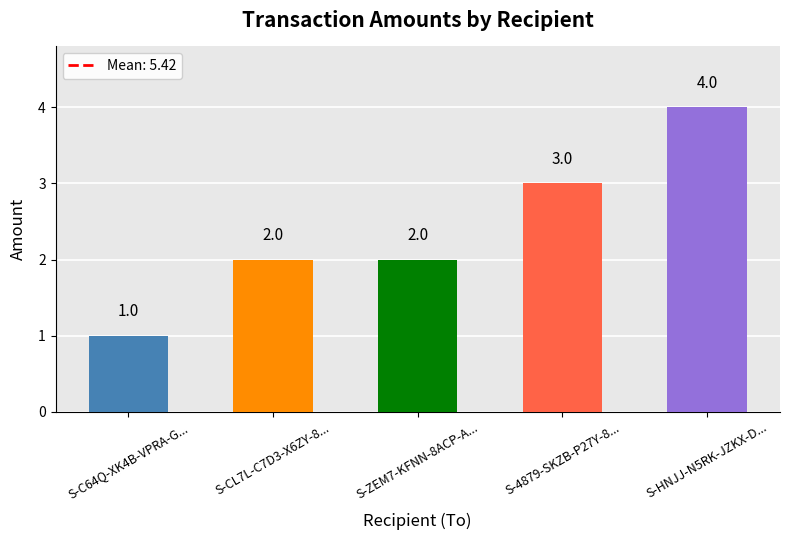

True or false: the data shows 2 at S-4879-SKZB-P27Y-8....

False